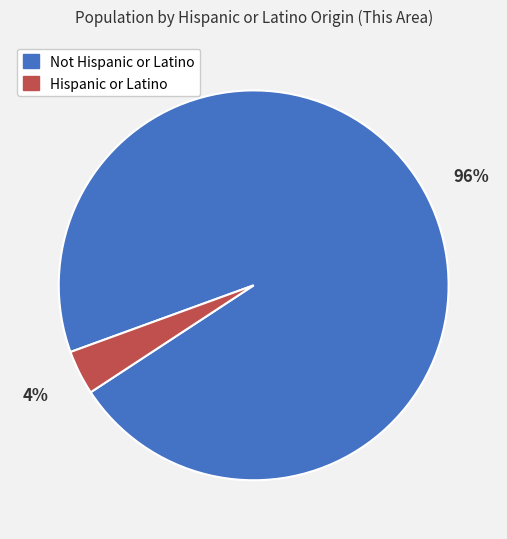

Which slice represents more than half of the pie?

Not Hispanic or Latino